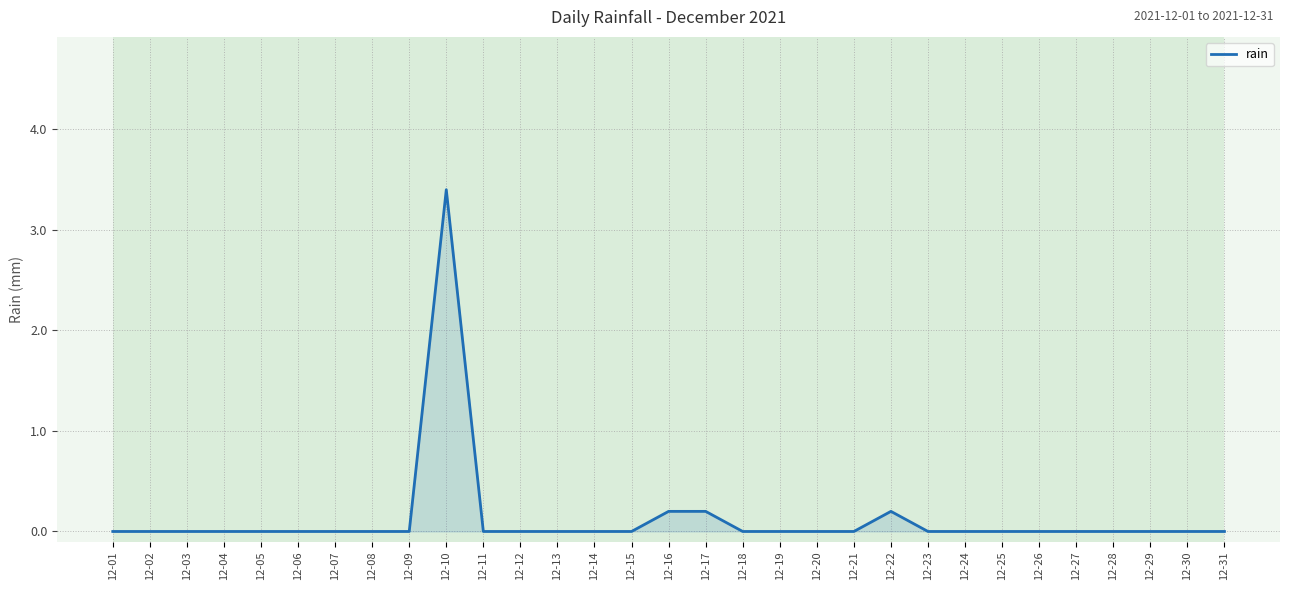

How many lines are shown in the chart?

1